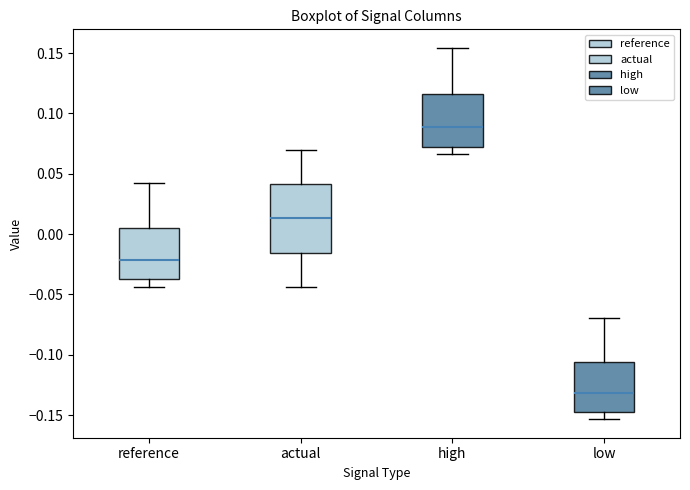

Reading left to right, read every box against the y-axis: the position of its median line, the range the box covers, and the ends of its whiskers. The values are not printed on the chart, so give them approximately, as read against the axis.

reference: median -0.020, box -0.035 to 0.005, whiskers -0.045 to 0.040
actual: median 0.015, box -0.015 to 0.040, whiskers -0.045 to 0.070
high: median 0.090, box 0.070 to 0.115, whiskers 0.065 to 0.155
low: median -0.130, box -0.145 to -0.105, whiskers -0.155 to -0.070